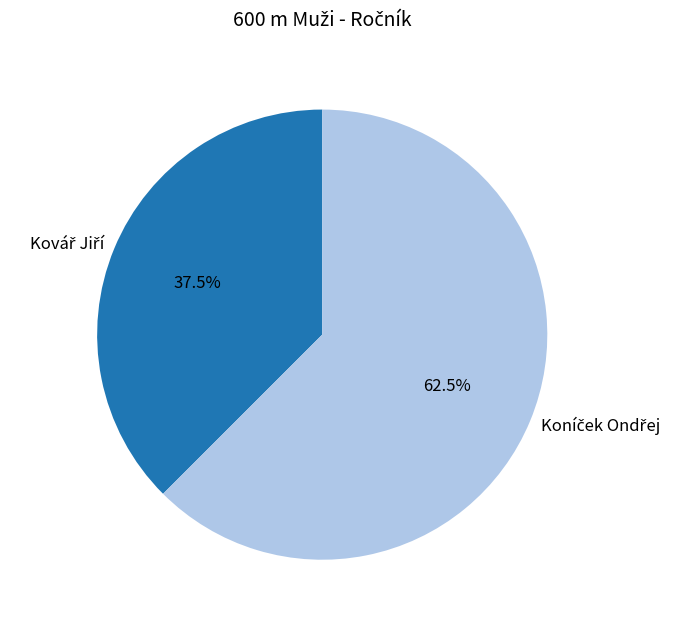

The Kovář Jiří slice represents 27% of the pie. True or false?

False